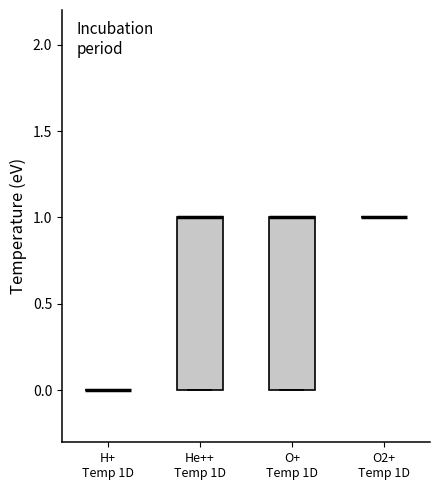

Reading left to right, read every box against the y-axis: the position of its median line, the range the box covers, and the ends of its whiskers. The values are not printed on the chart, so give them approximately, as read against the axis.

H+ Temp 1D: box collapsed to a line at 0, whiskers 0 to 0
He++ Temp 1D: median 1 (drawn on the box's upper edge), box 0 to 1, whiskers 0 to 1
O+ Temp 1D: median 1 (drawn on the box's upper edge), box 0 to 1, whiskers 0 to 1
O2+ Temp 1D: box collapsed to a line at 1, whiskers 1 to 1